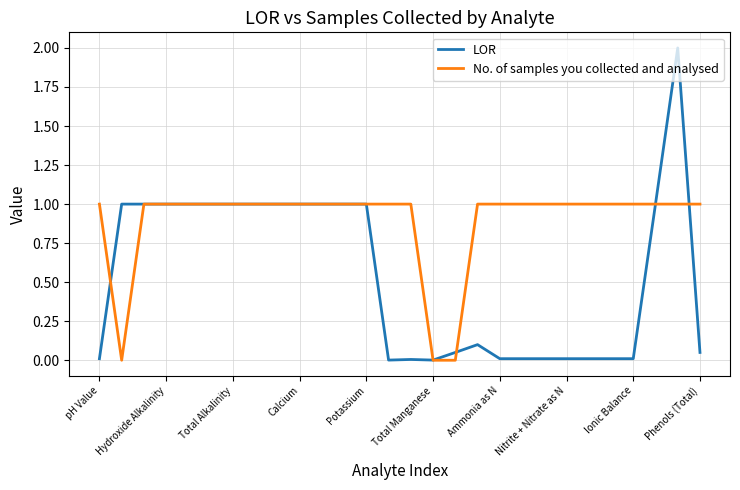

How many lines are shown in the chart?

2